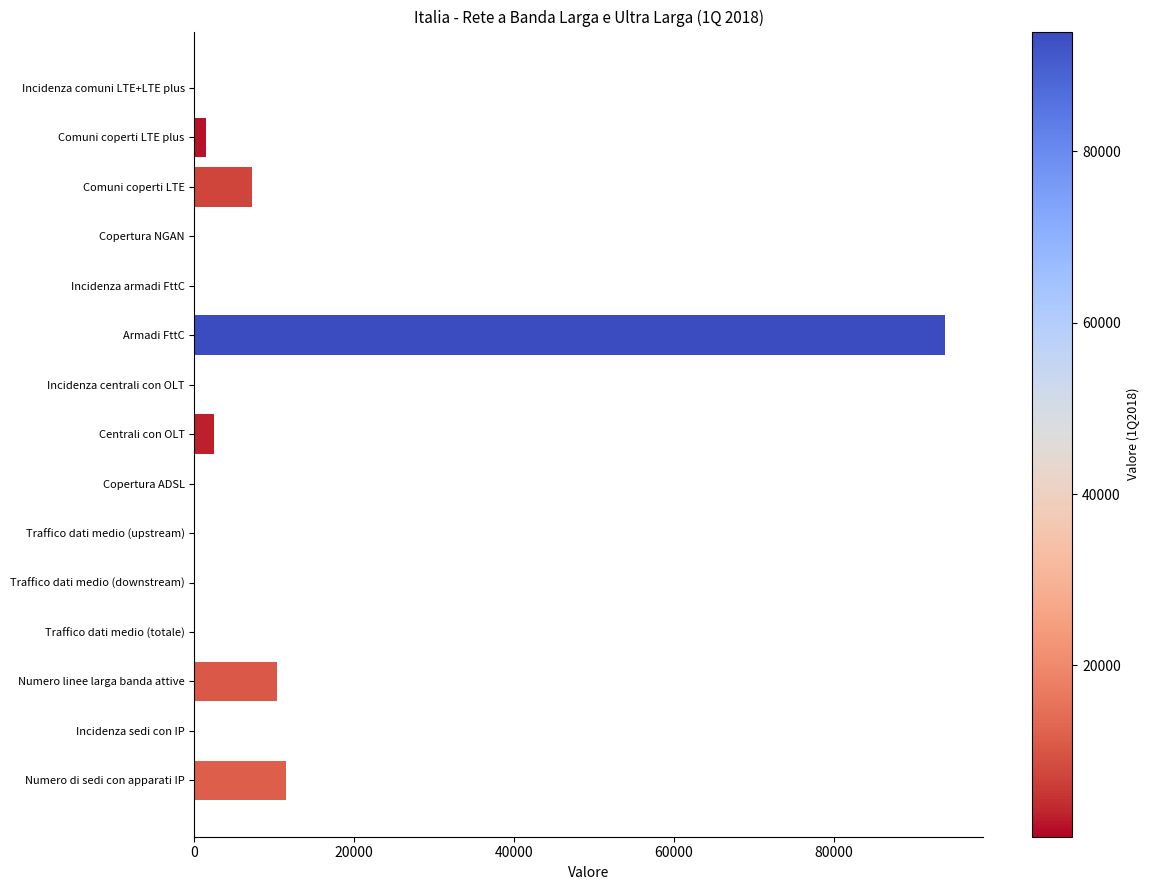

Which has a higher value, Incidenza sedi con IP or Numero di sedi con apparati IP?

Numero di sedi con apparati IP